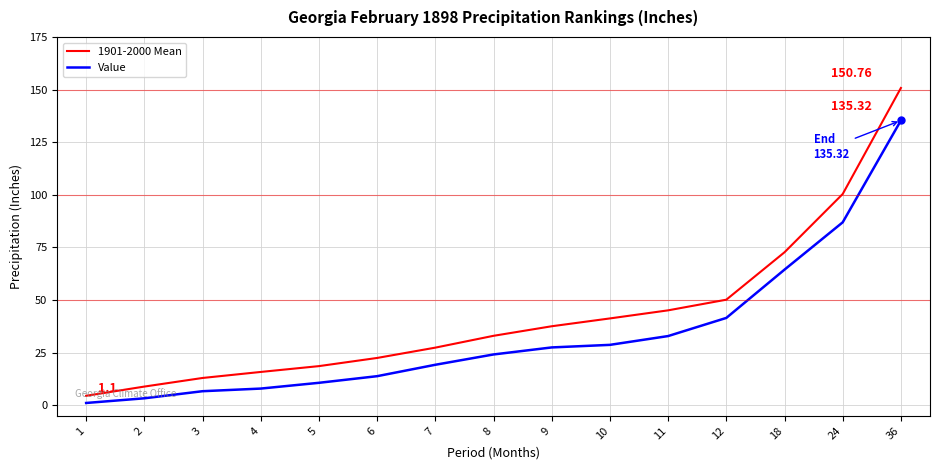

What is the highest value of the 1901-2000 Mean series?

150.8